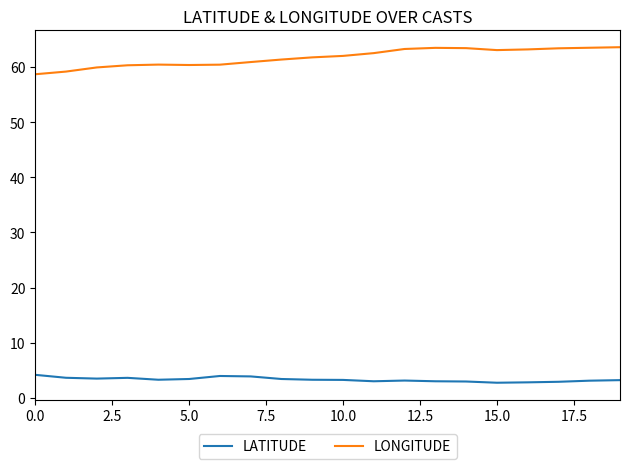

True or false: LONGITUDE and LATITUDE intersect in this chart.

False